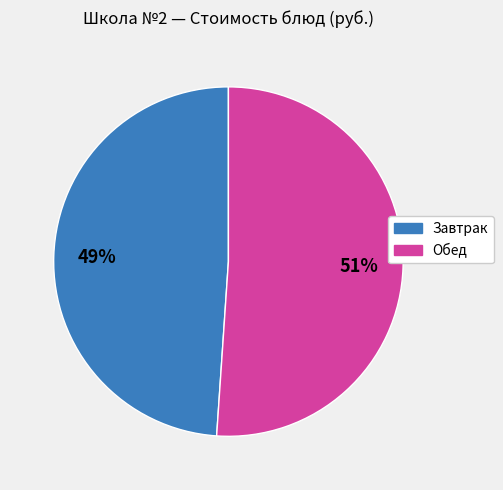

How many segments does this pie chart have?

2